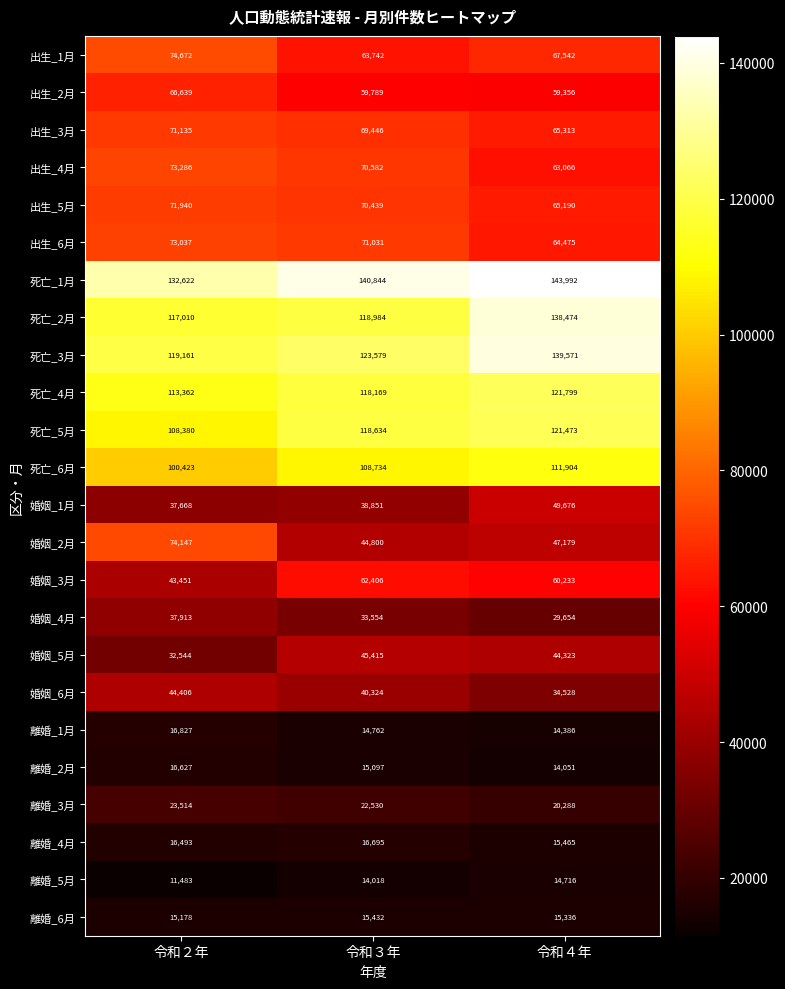

At how many categories does at least one series exceed 34753?

3